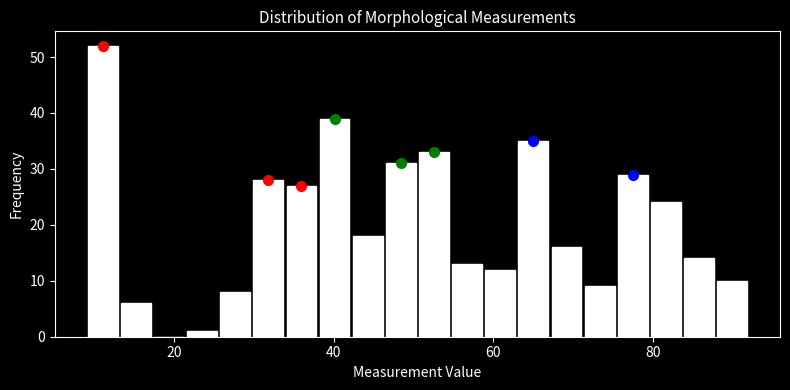

Around what value on the x-axis is the tallest bar? Give the approximate position of its centre, as read against the axis.

12